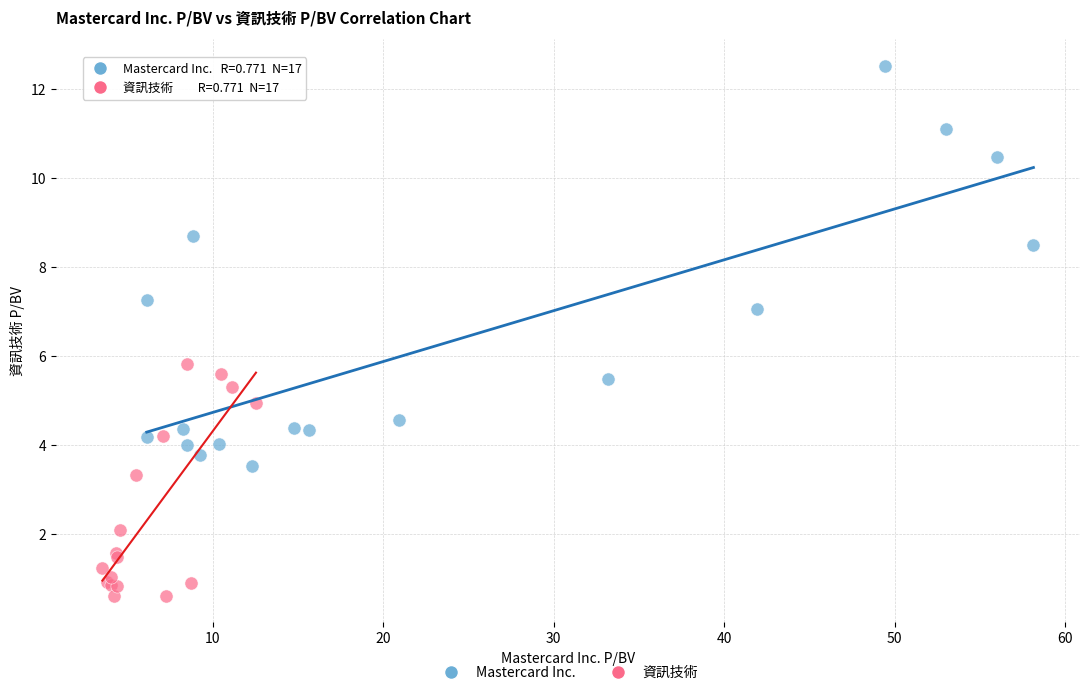

Which series contains the lowest Y value?

資訊技術